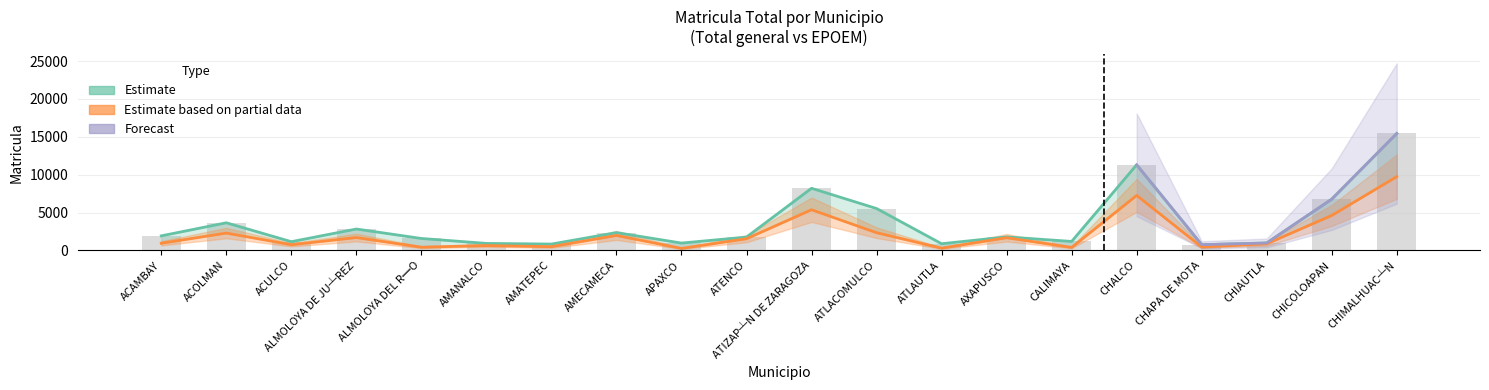

Reading left to right, transcribe all the data shown in this chart.

Total general: ACAMBAY=1924	ACOLMAN=3648	ACULCO=1154	ALMOLOYA DE JU┴REZ=2826	ALMOLOYA DEL R═O=1579	AMANALCO=925	AMATEPEC=840	AMECAMECA=2353	APAXCO=971	ATENCO=1763	ATIZAP┴N DE ZARAGOZA=8203	ATLACOMULCO=5531	ATLAUTLA=883	AXAPUSCO=1786	CALIMAYA=1186	CHALCO=11302	CHAPA DE MOTA=755	CHIAUTLA=982	CHICOLOAPAN=6767	CHIMALHUAC┴N=15436
EPOEM: ACAMBAY=943	ACOLMAN=2291	ACULCO=753	ALMOLOYA DE JU┴REZ=1698	ALMOLOYA DEL R═O=425	AMANALCO=640	AMATEPEC=494	AMECAMECA=1973	APAXCO=267	ATENCO=1542	ATIZAP┴N DE ZARAGOZA=5369	ATLACOMULCO=2339	ATLAUTLA=298	AXAPUSCO=1675	CALIMAYA=394	CHALCO=7261	CHAPA DE MOTA=446	CHIAUTLA=872	CHICOLOAPAN=4615	CHIMALHUAC┴N=9739